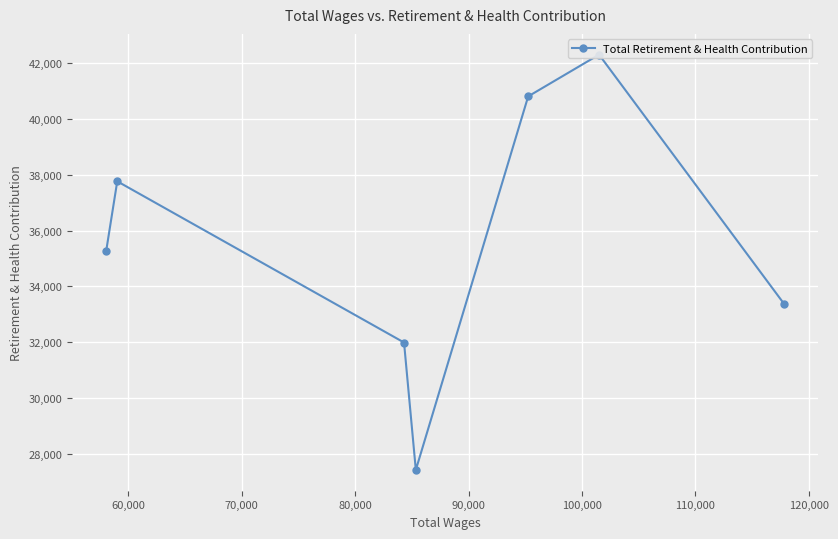

How many lines are shown in the chart?

1